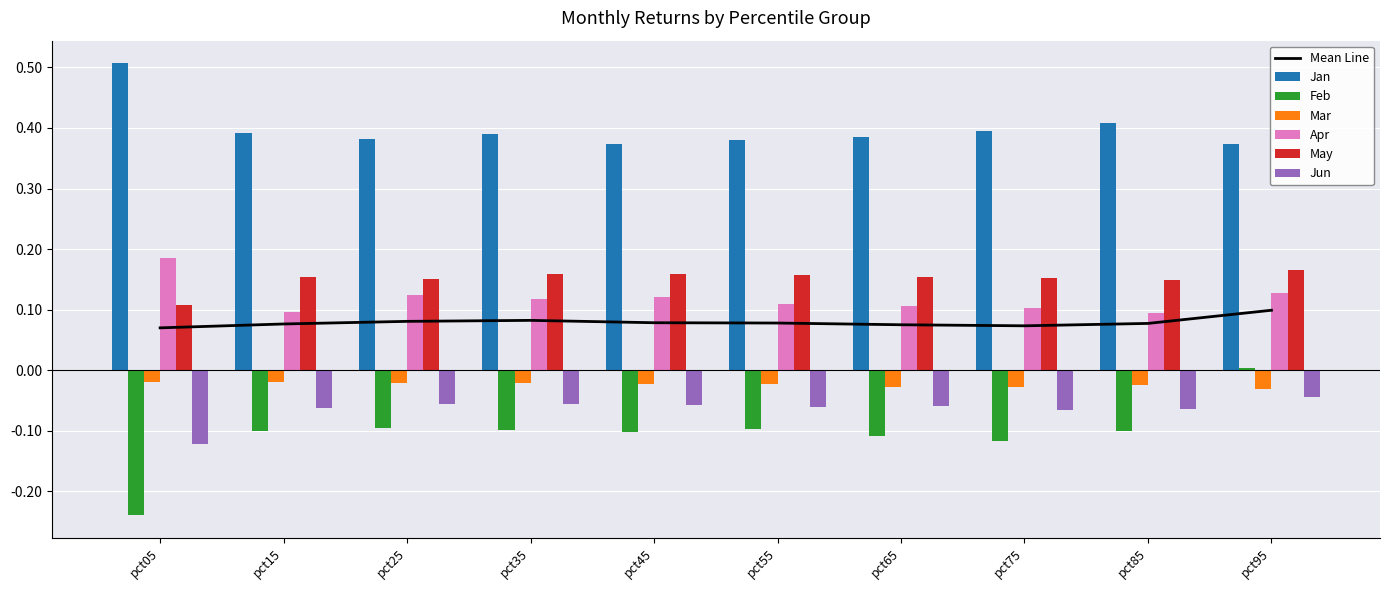

Count the number of data series in this chart.

6